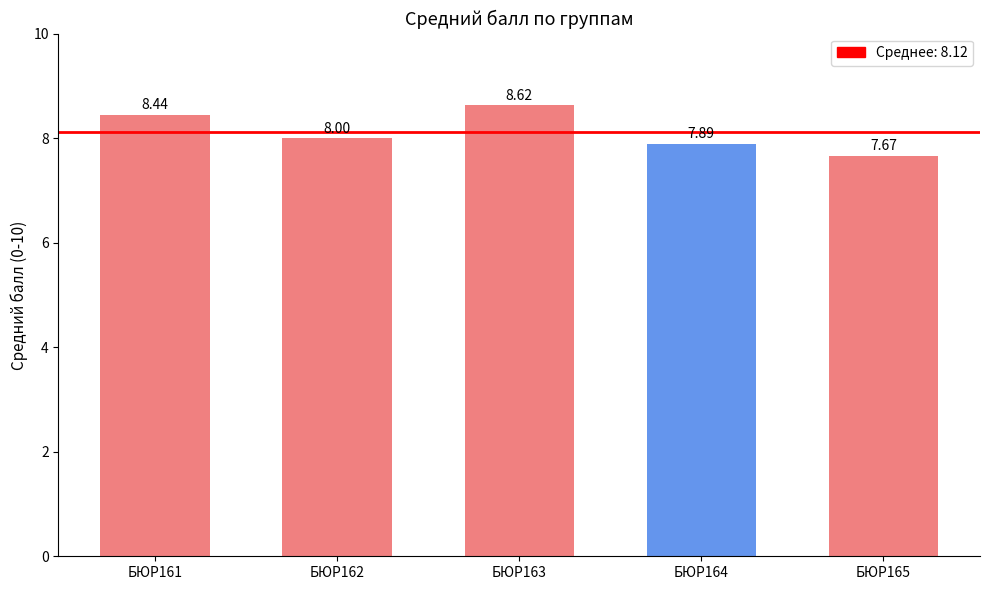

Is it true that the value at БЮР162 is 2.0?

False